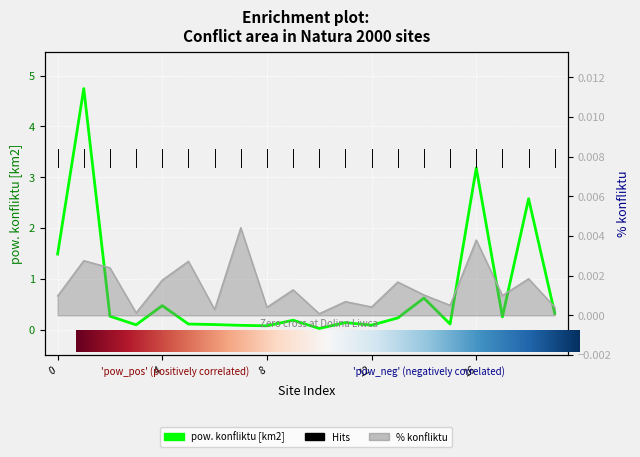

Rank the series by their maximum value, from highest to lowest.

pow. konfliktu [km2], % konfliktu